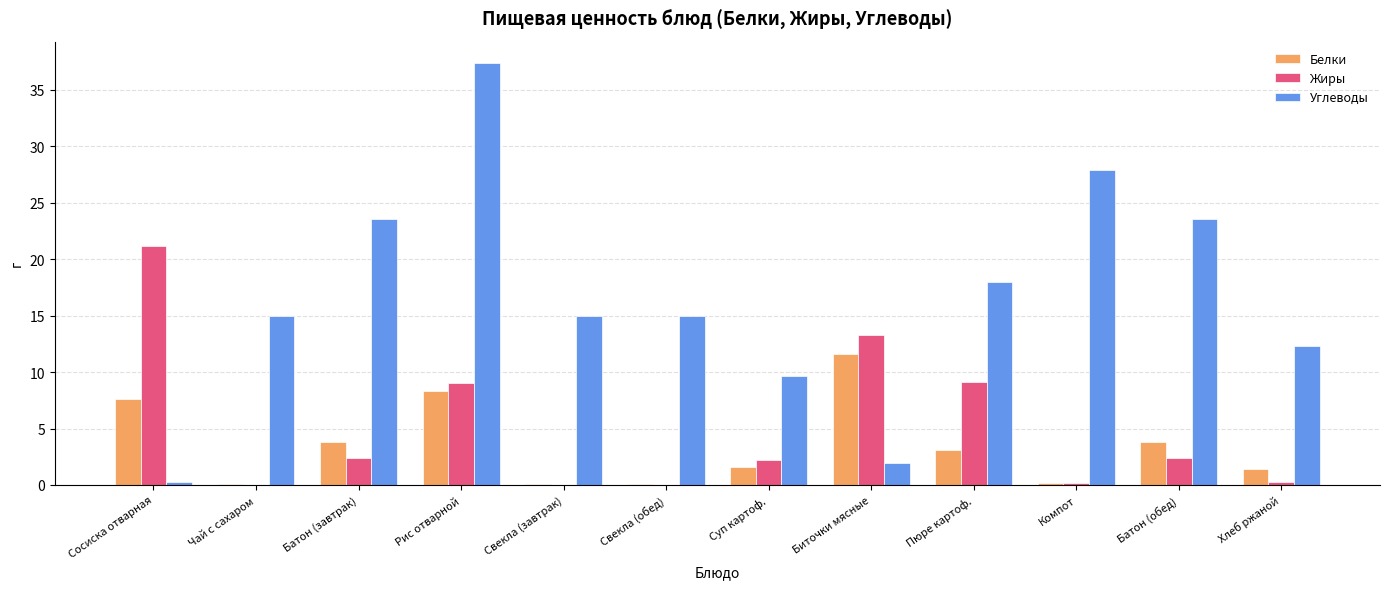

What is the average value of the Жиры series?

5.0